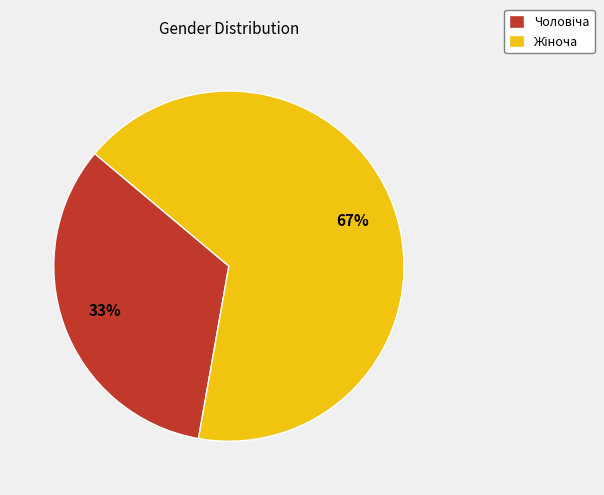

Is there any slice that represents more than half of the pie?

Yes